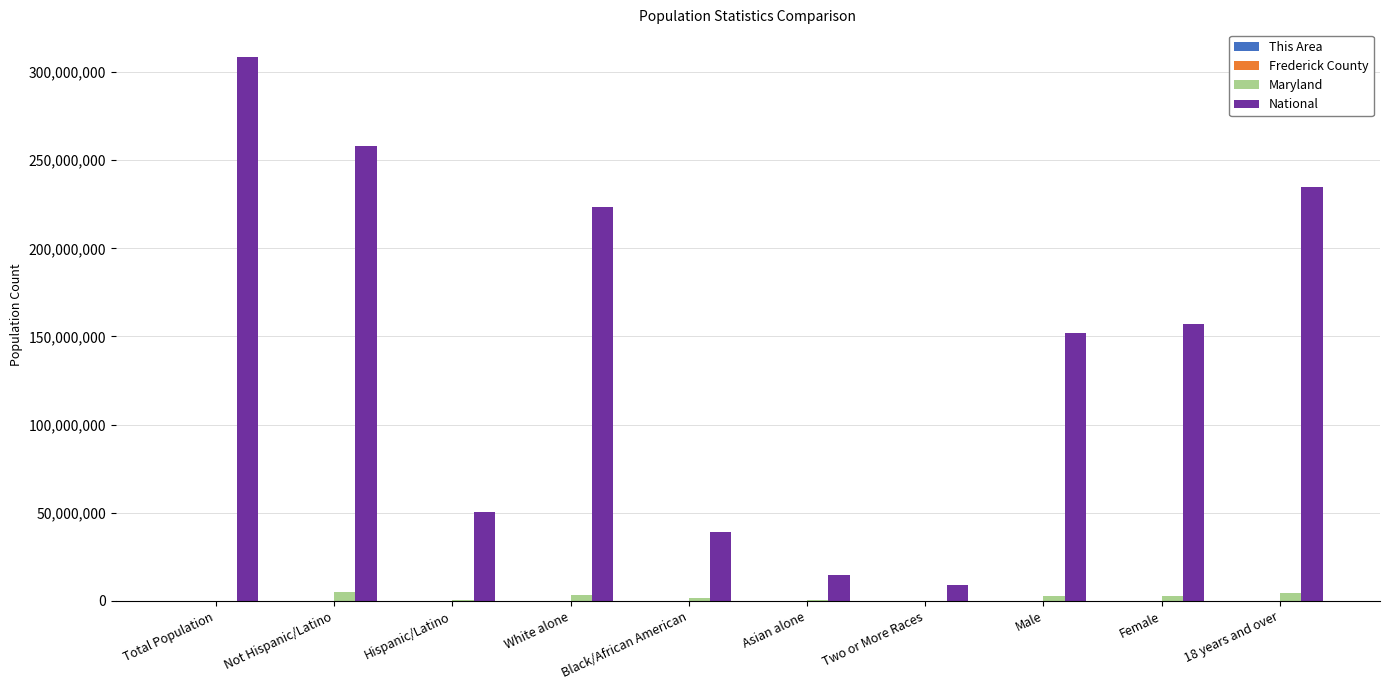

The value of National at Male is 77858849. True or false?

False